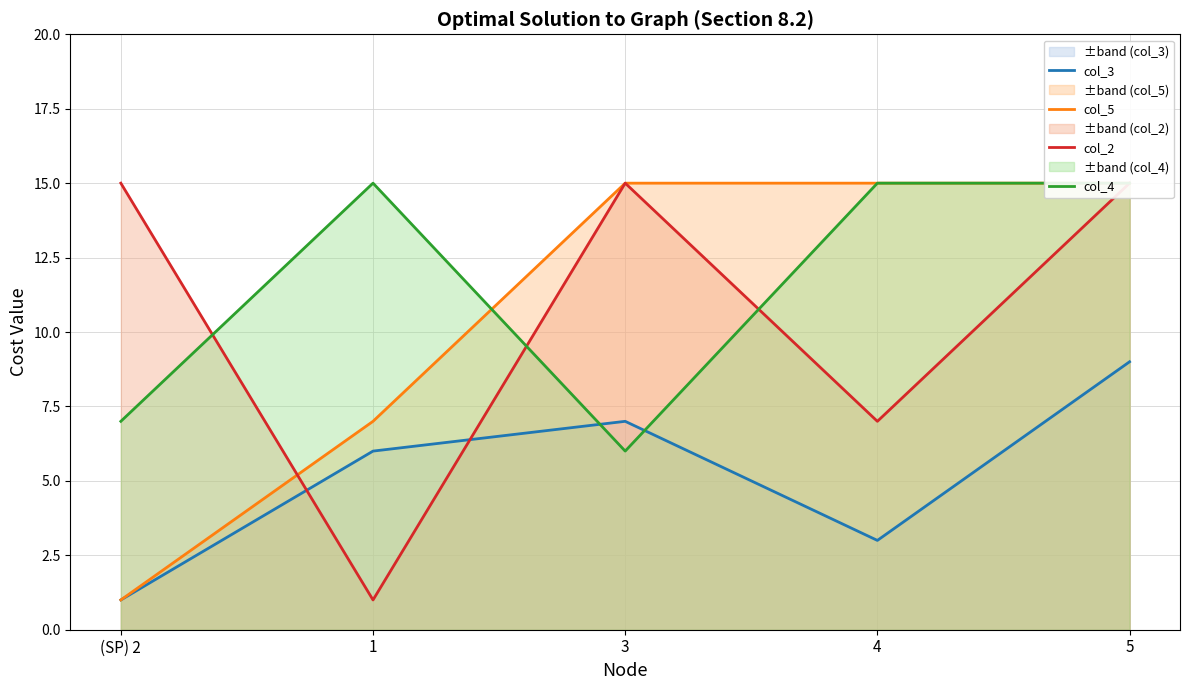

Which has a higher value, 5 or 4?

5